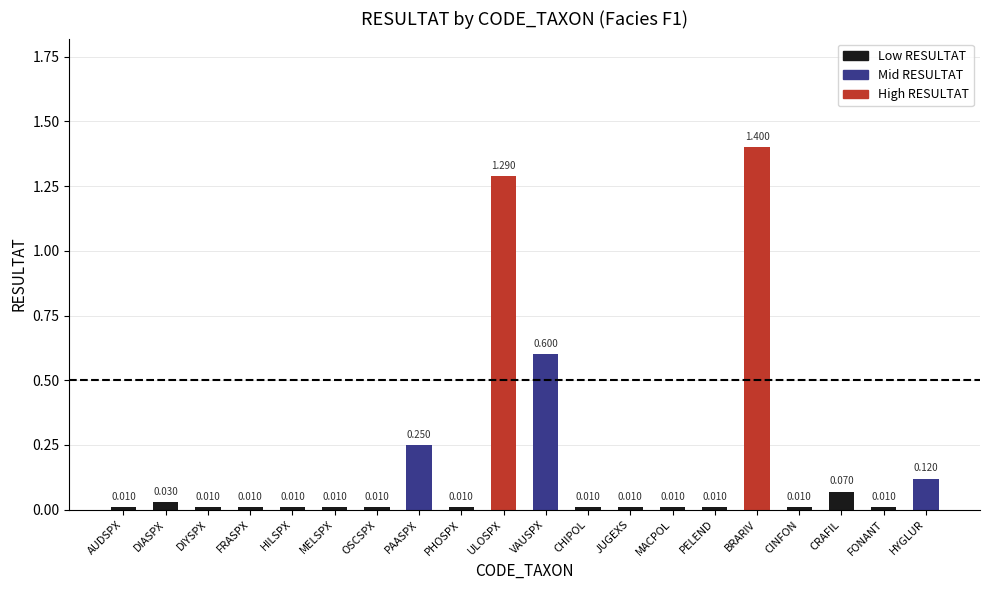

What is the maximum value shown in the chart?

1.4